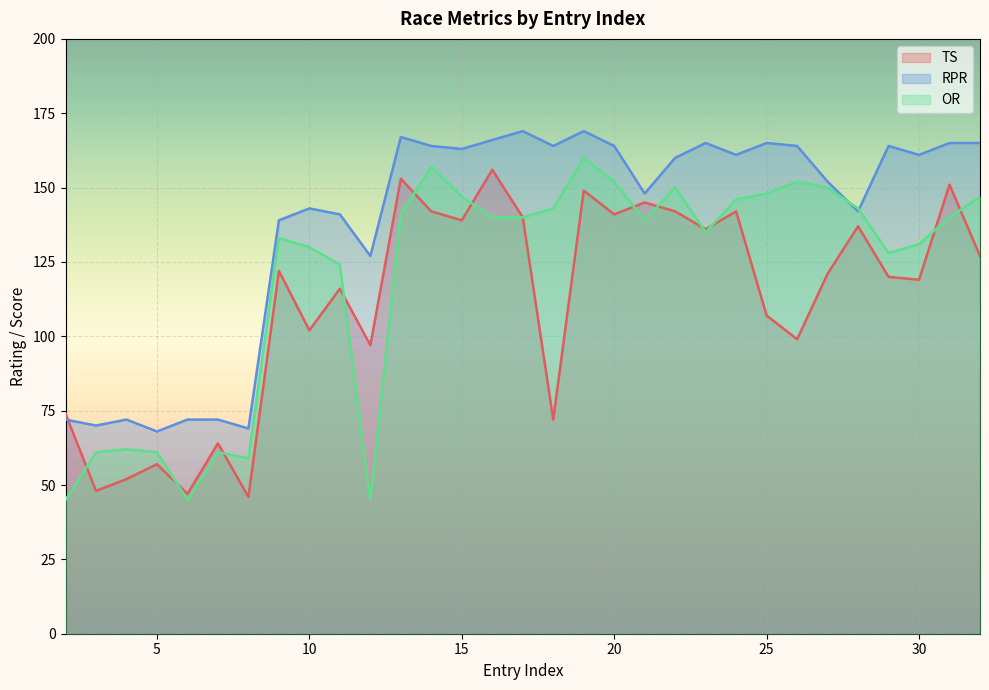

What is the sum of all OR values?

3715